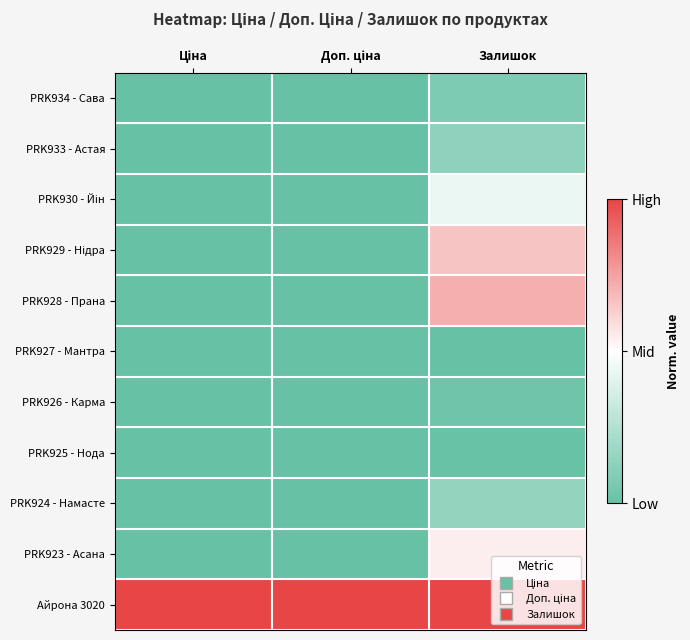

Which category has the lowest value across all series?

Ціна